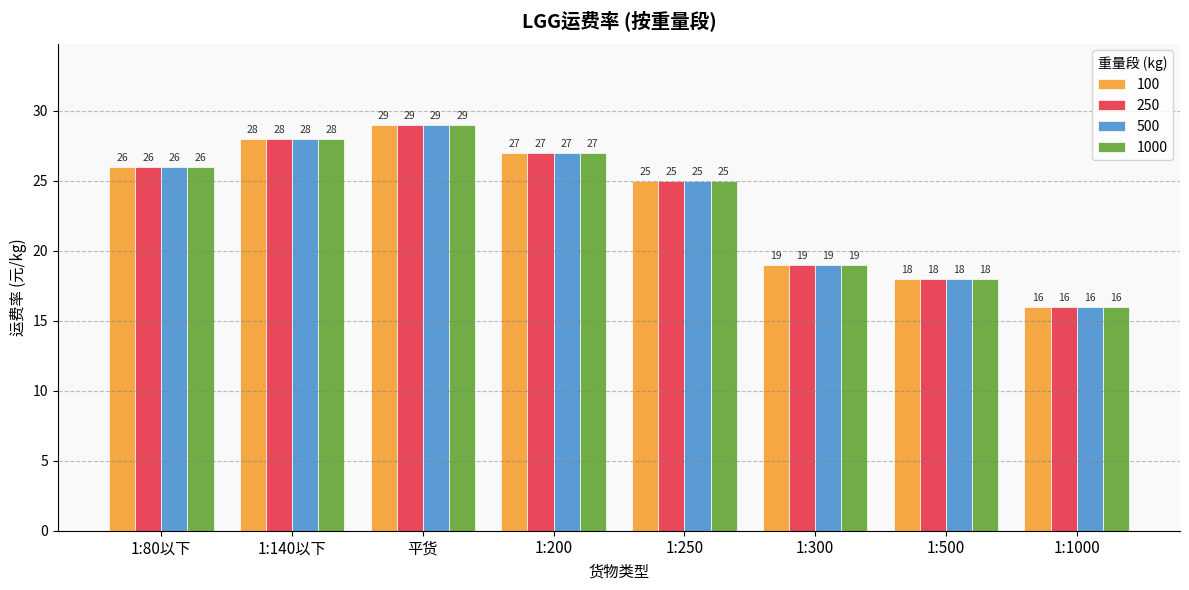

How many series are shown in this chart?

4